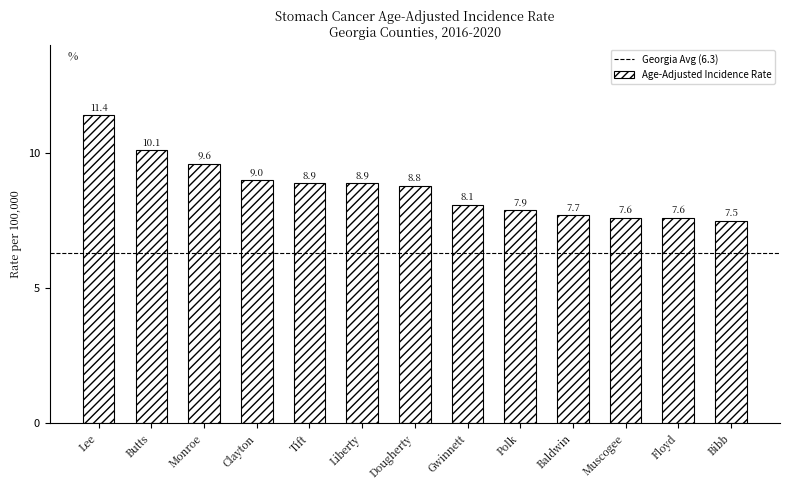

Reading left to right, what are all the values shown in this chart?

Lee=11.4	Butts=10.1	Monroe=9.6	Clayton=9.0	Tift=8.9	Liberty=8.9	Dougherty=8.8	Gwinnett=8.1	Polk=7.9	Baldwin=7.7	Muscogee=7.6	Floyd=7.6	Bibb=7.5